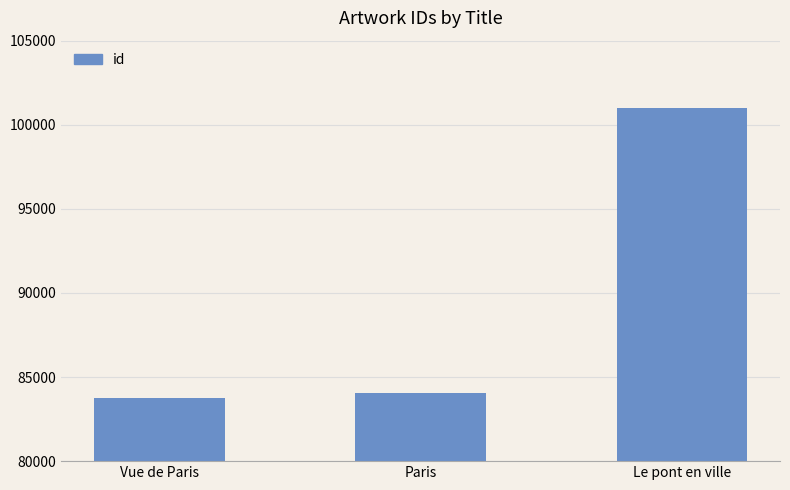

What is the smallest value displayed?

83736